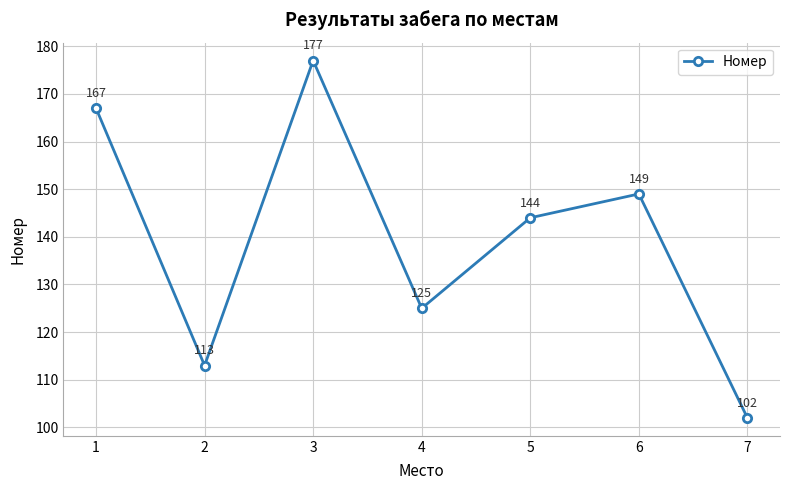

Reading right to left, transcribe all the data shown in this chart.

102	149	144	125	177	113	167